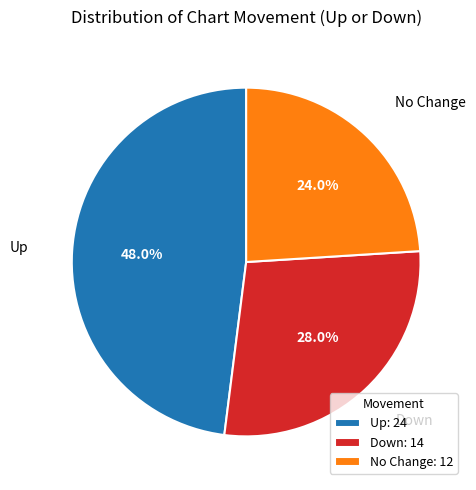

Is there any slice that represents more than half of the pie?

No